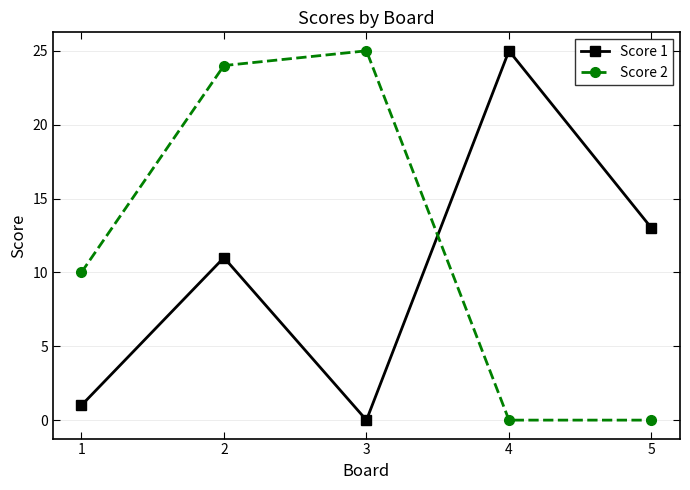

How many categories are shown in the chart?

5